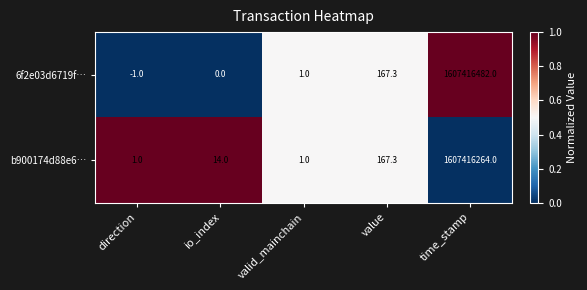

How many series are shown in this chart?

2